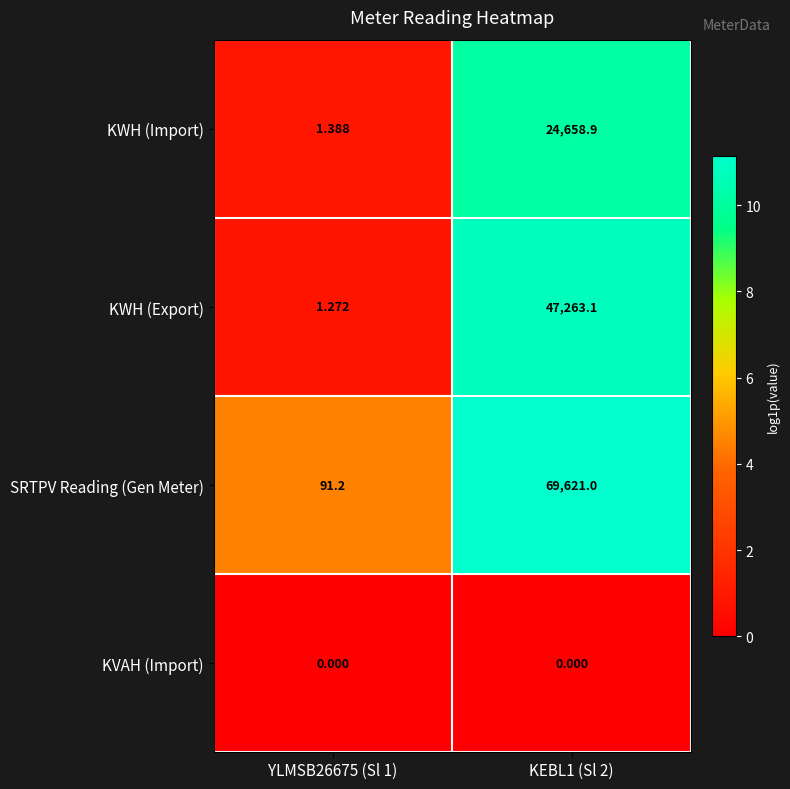

At which category is the sum across all series the highest?

KEBL1 (Sl 2)